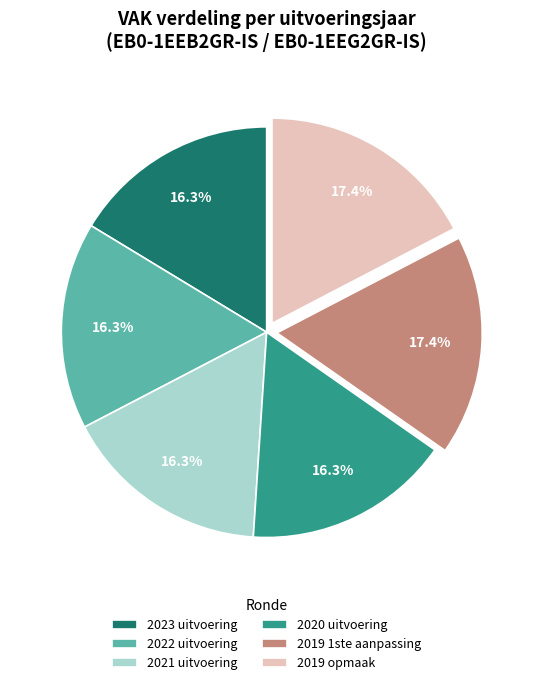

Does 2020 uitvoering represent more than half of the total?

No